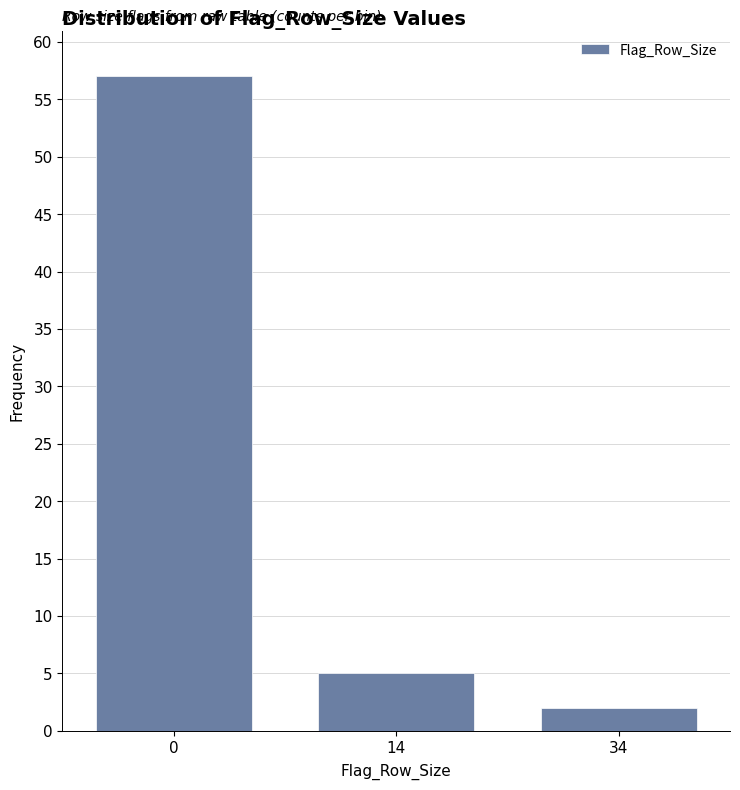

Reading left to right, transcribe all the data shown in this chart.

57	5	2